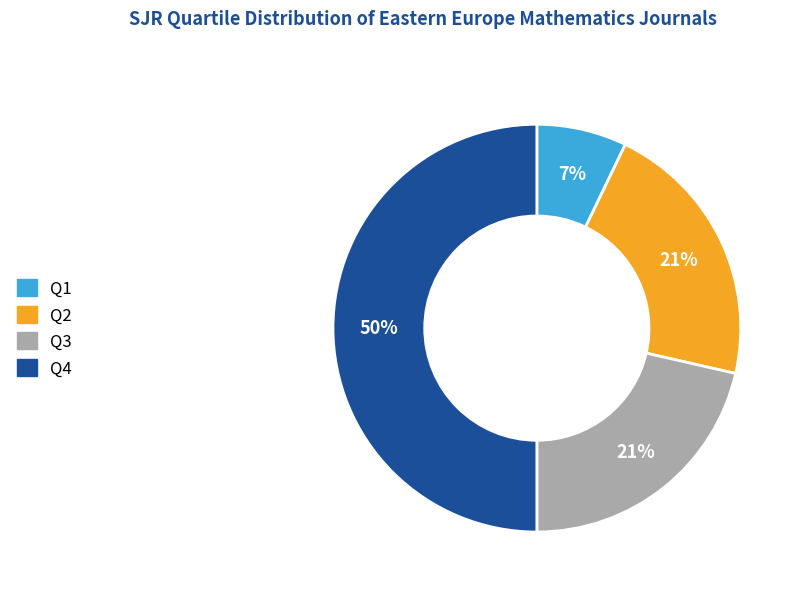

To the nearest percent, what is the difference between the largest and smallest slice percentages?

43%